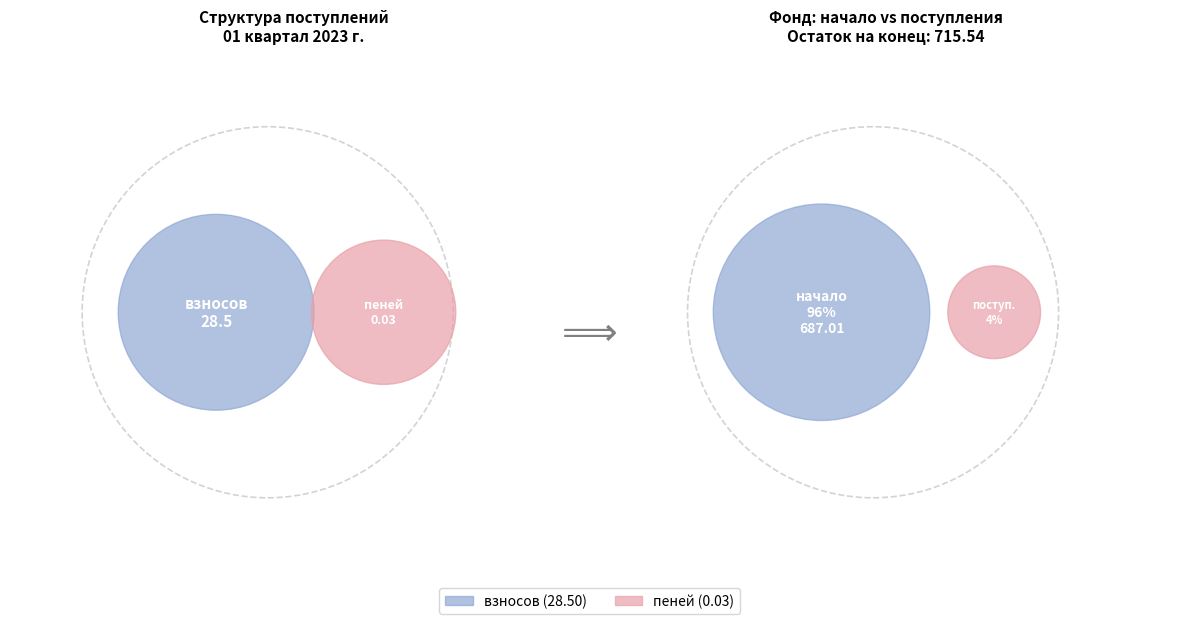

What is the largest slice in the pie chart?

взносов